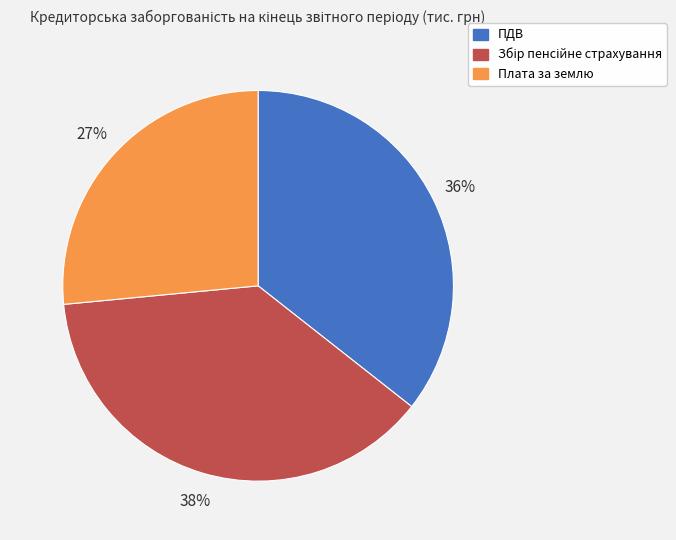

Is the sum of Плата за землю and ПДВ greater than half?

Yes